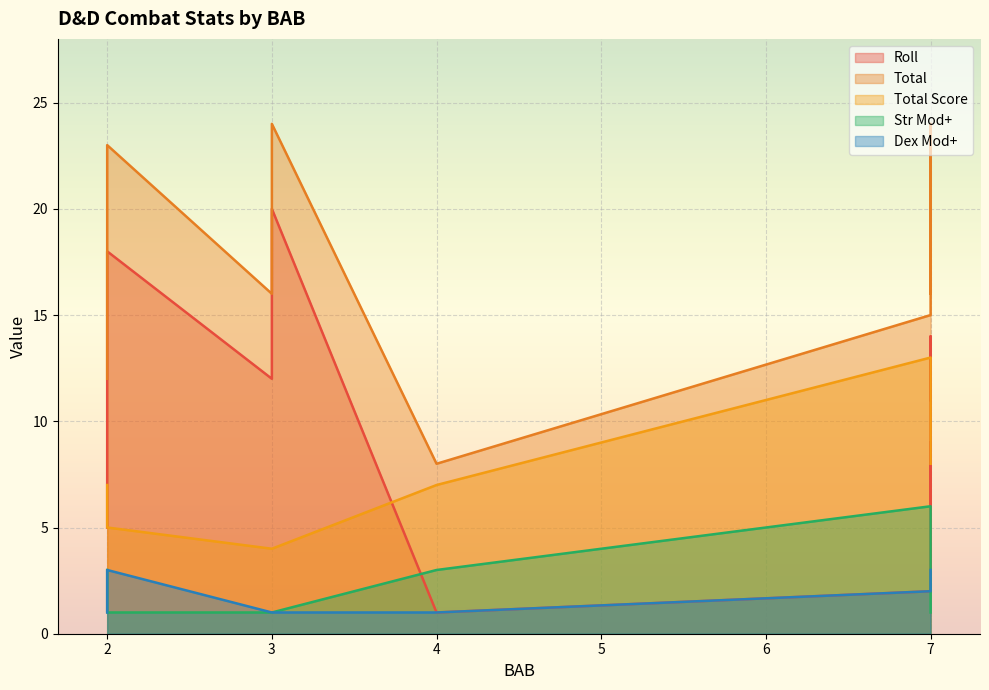

Which category has the highest value in the Total series?

7